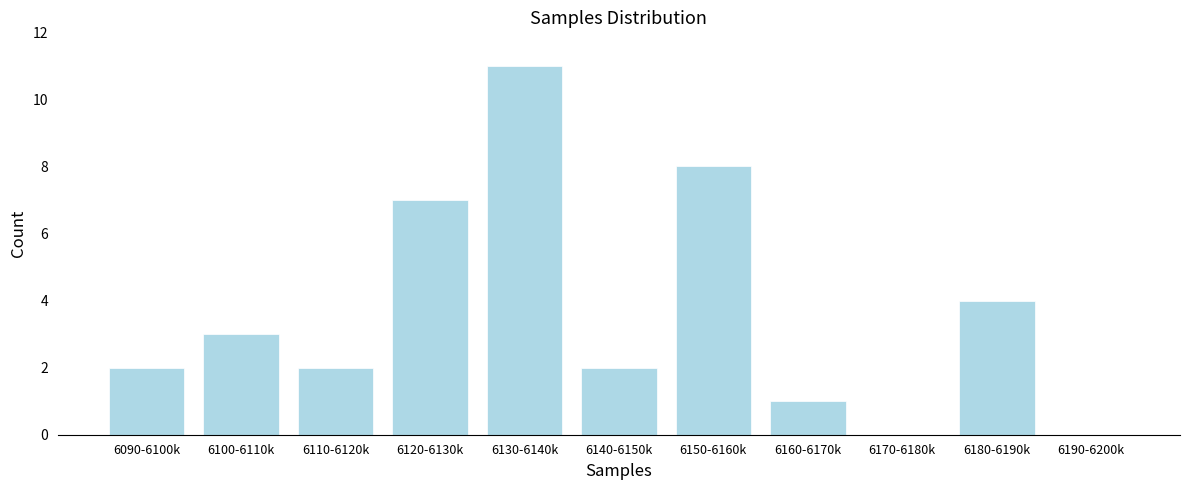

Reading left to right, transcribe all the data shown in this chart.

6090-6100k=2	6100-6110k=3	6110-6120k=2	6120-6130k=7	6130-6140k=11	6140-6150k=2	6150-6160k=8	6160-6170k=1	6170-6180k=0	6180-6190k=4	6190-6200k=0